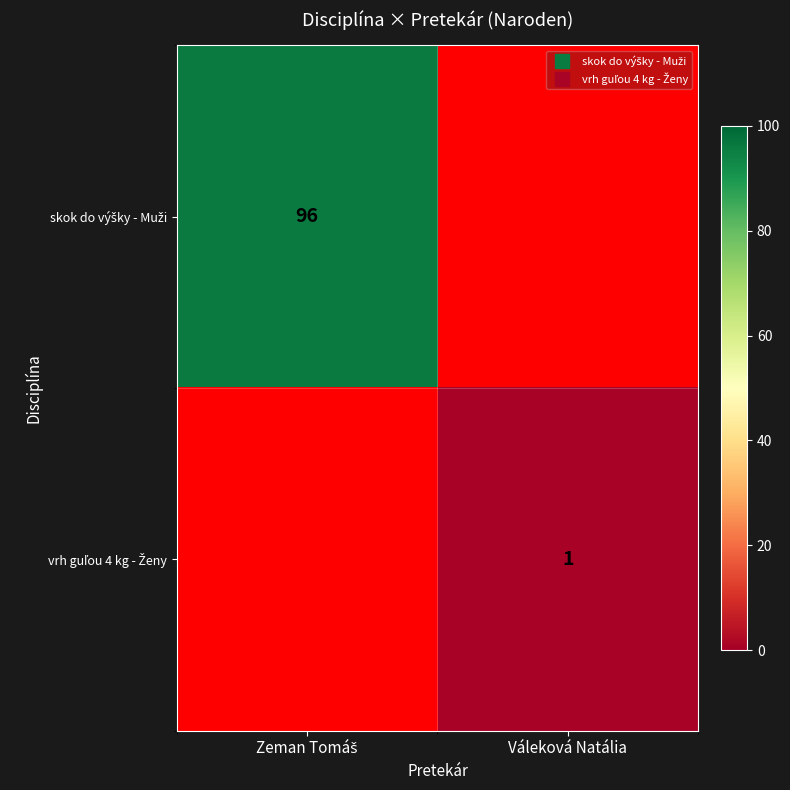

Which series has the widest spread of values?

skok do výšky - Muži